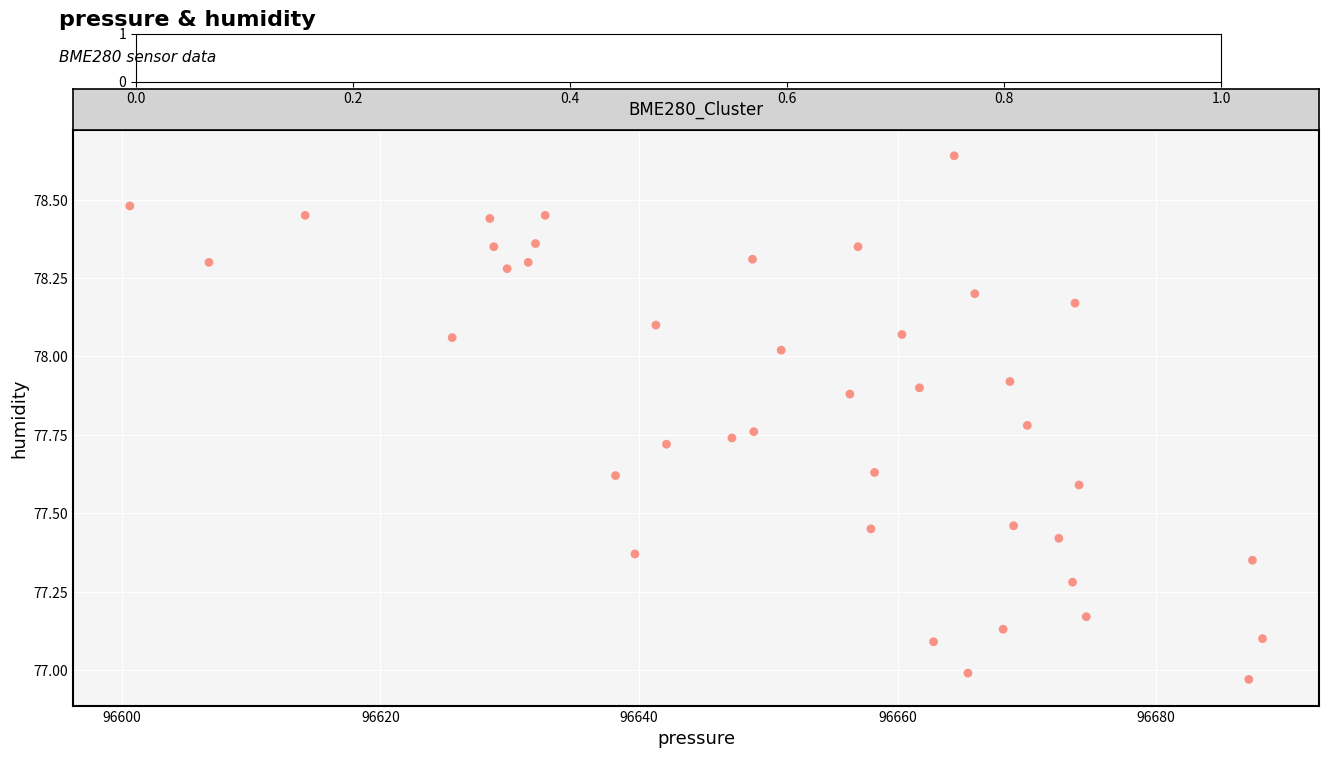

What is the range of Y values (max minus min)?

1.7